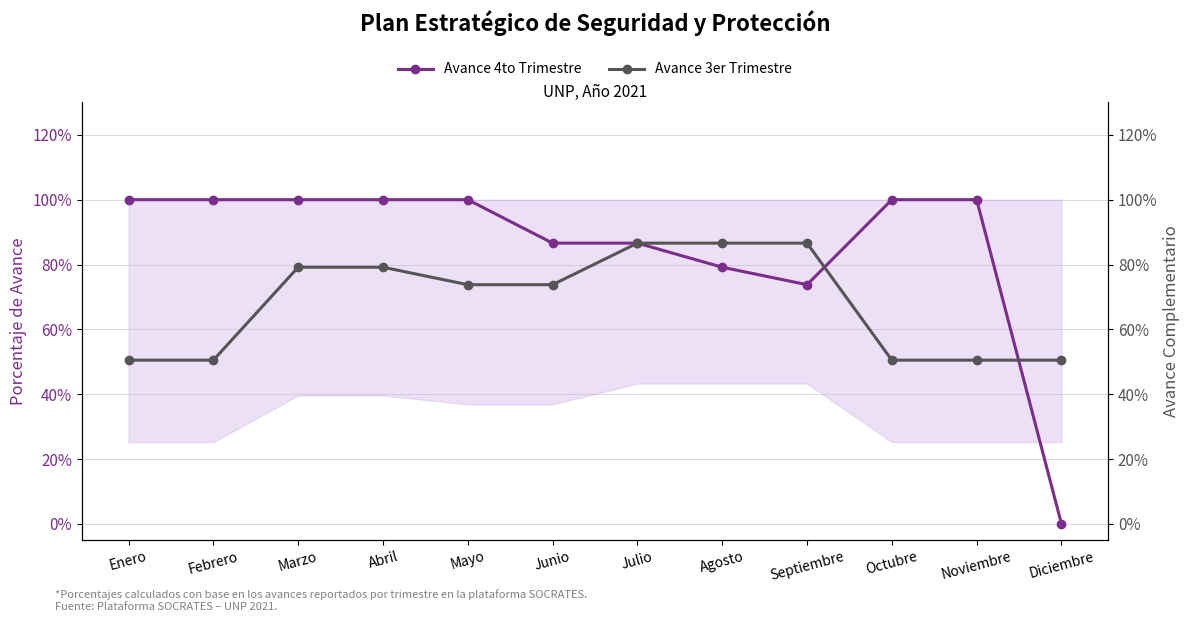

The value of Avance 4to Trimestre at Noviembre is 0.6. True or false?

False